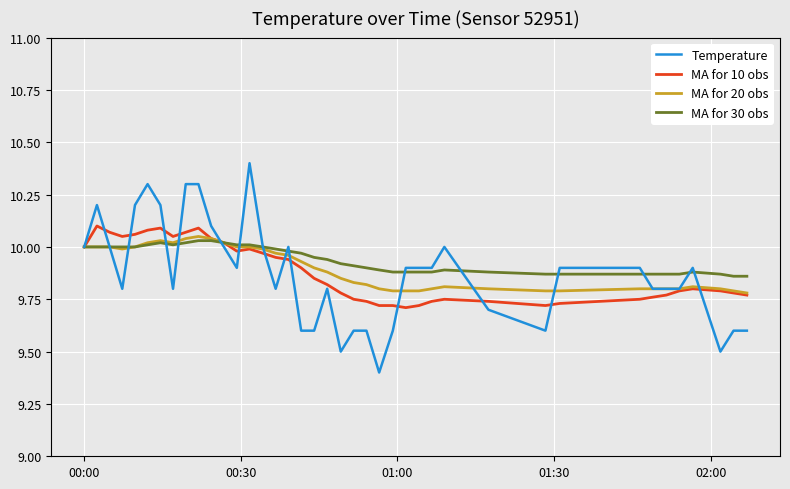

Which series has the widest spread of values?

Temperature